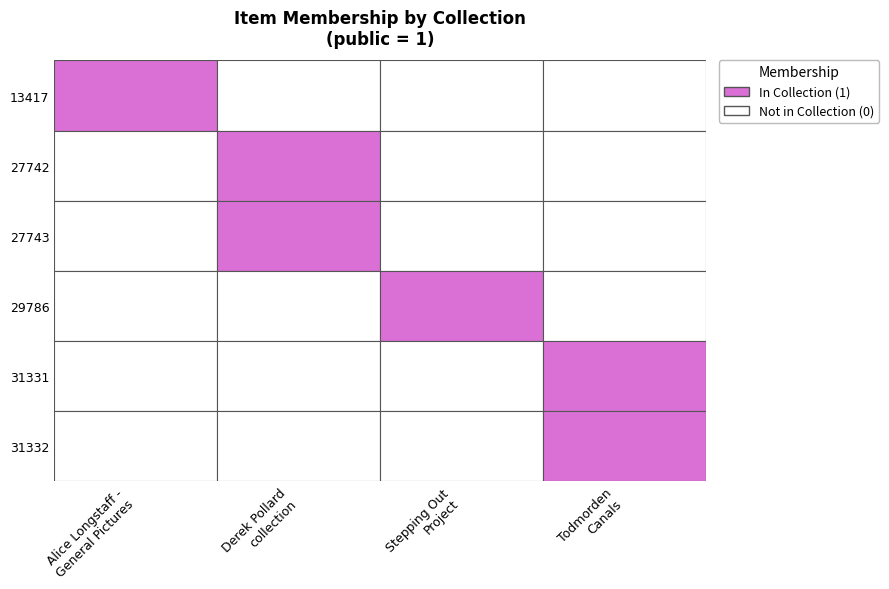

Is it true that 13417 equals 1 at Stepping Out Project?

False